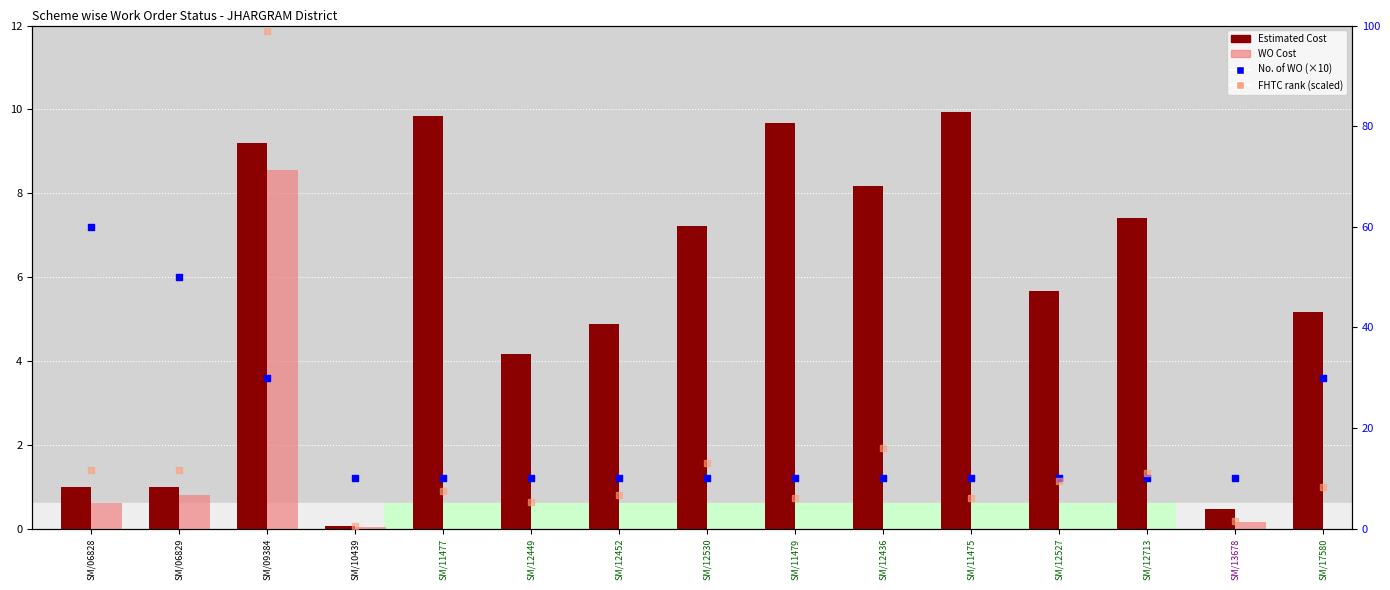

What is the total value across all series at SM/13678?

12.1